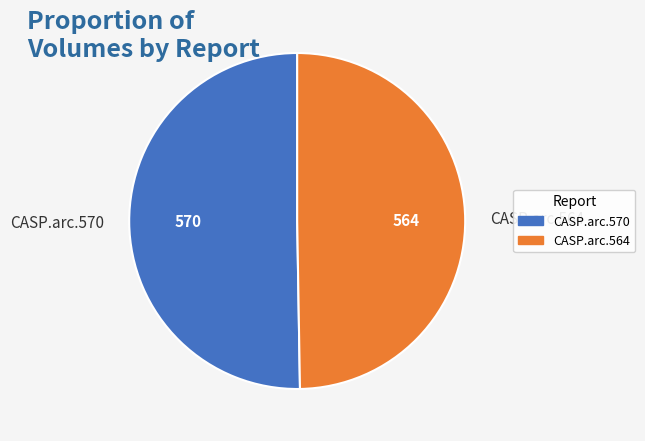

Between CASP.arc.564 and CASP.arc.570, which is larger?

CASP.arc.570